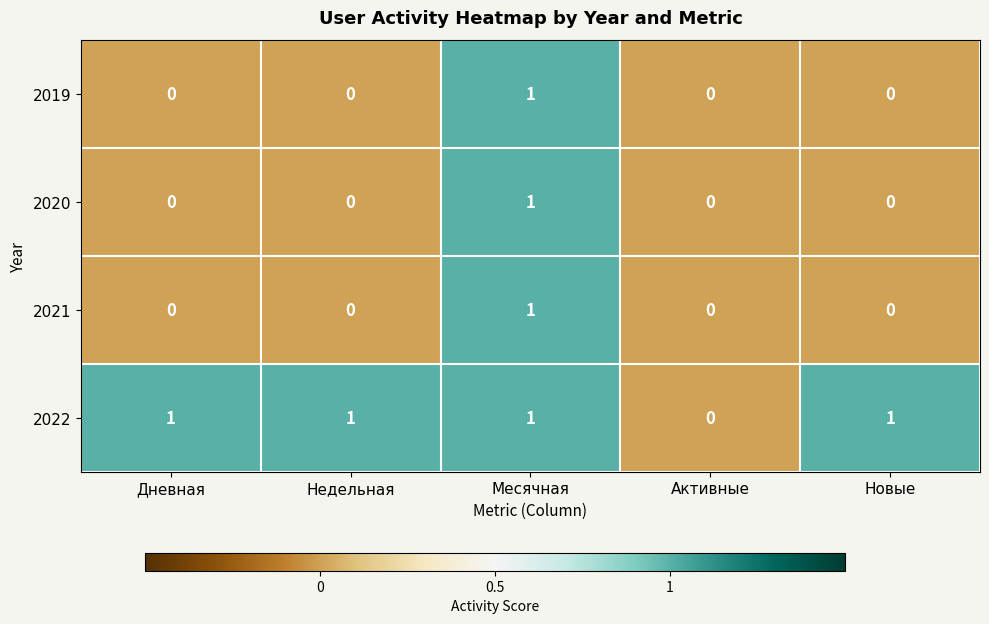

What is the greatest value displayed?

1